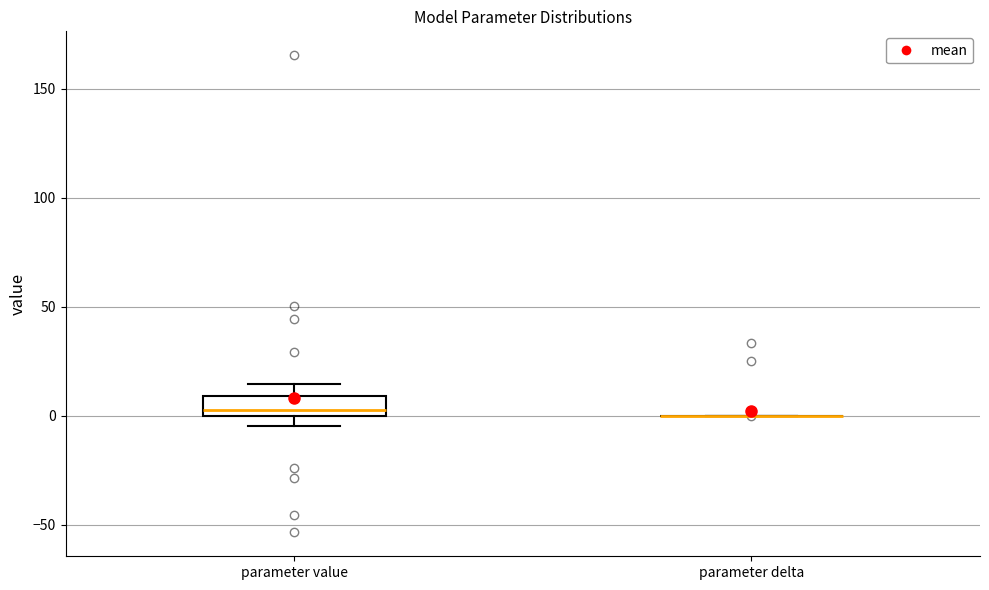

Reading left to right, read every box against the y-axis: the position of its median line, the range the box covers, and the ends of its whiskers. The values are not printed on the chart, so give them approximately, as read against the axis.

parameter value: median 5, box 0 to 10, whiskers -5 to 15
parameter delta: box collapsed to a line at 0, whiskers 0 to 0